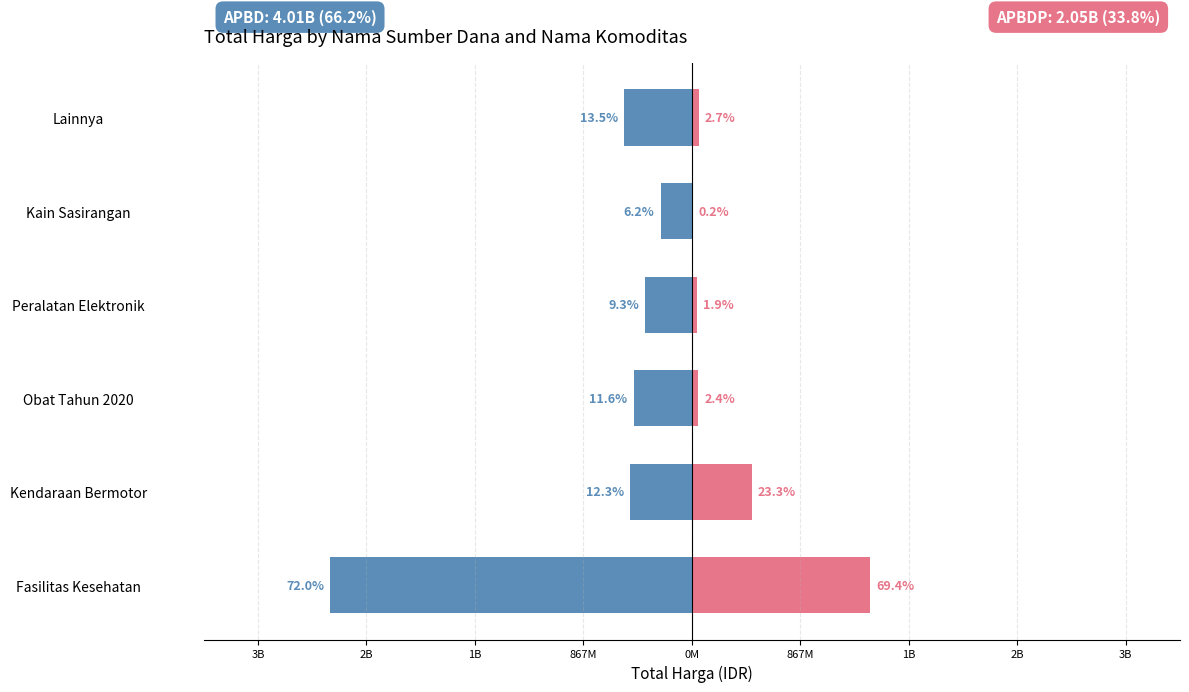

What is the maximum value shown in the chart?

1425867900